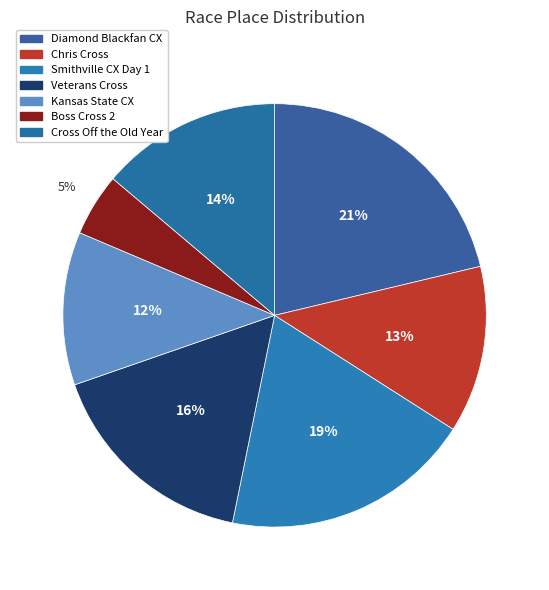

Which category has the biggest portion of the pie?

Diamond Blackfan Cyclocross Challenge